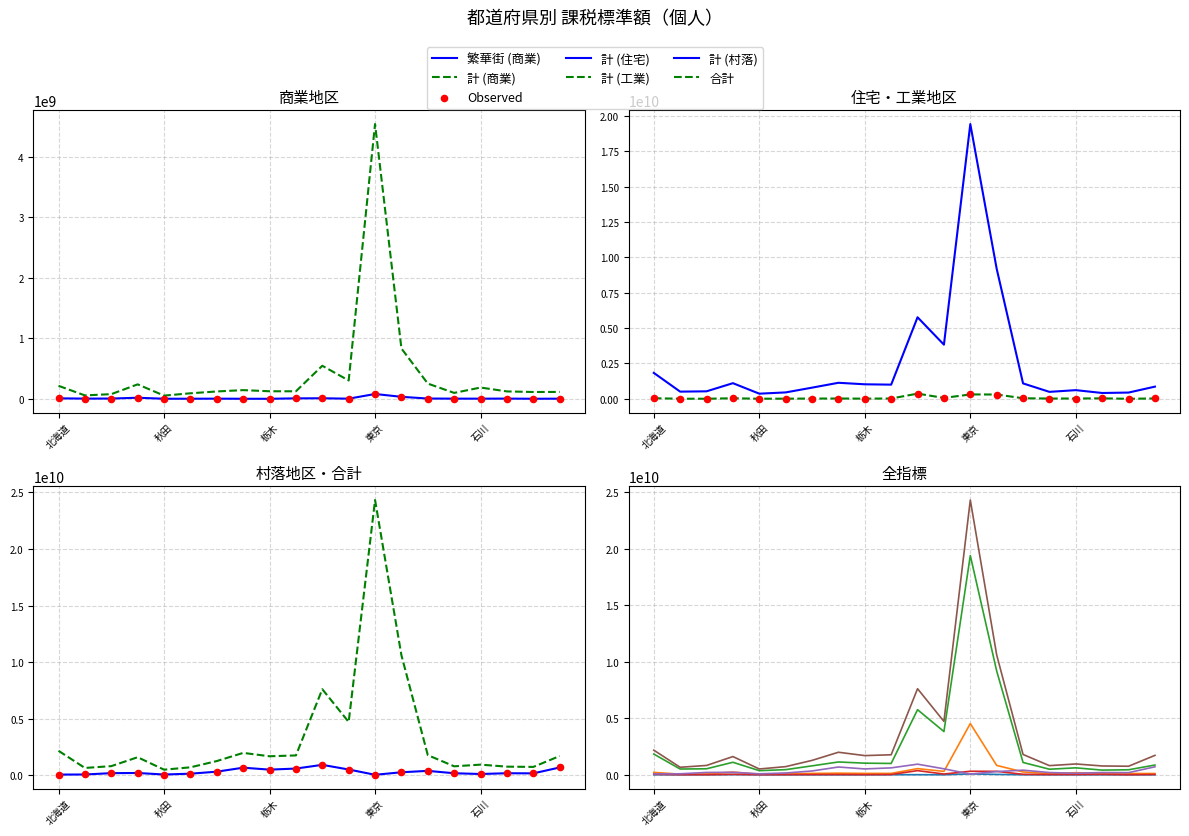

Which series contains the highest Y value?

合計